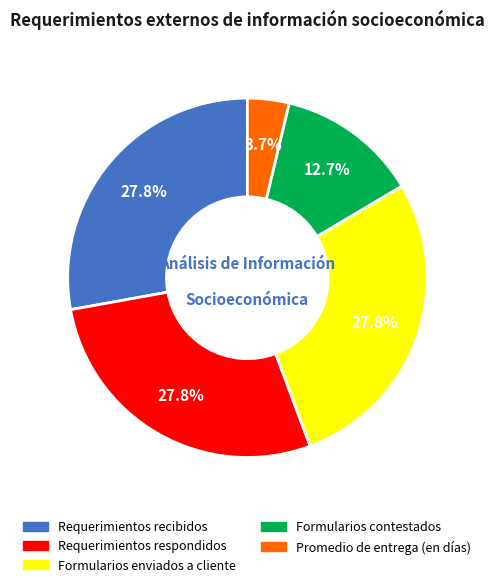

To the nearest percent, what percentage of the pie is Formularios contestados?

13%